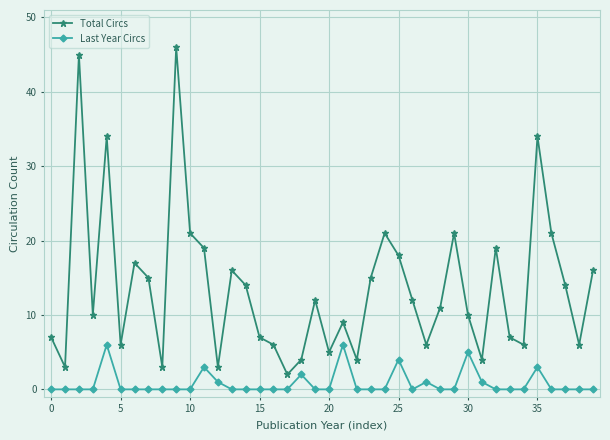

In Total Circs, how many points are higher than both neighbors (excluding endpoints)?

11